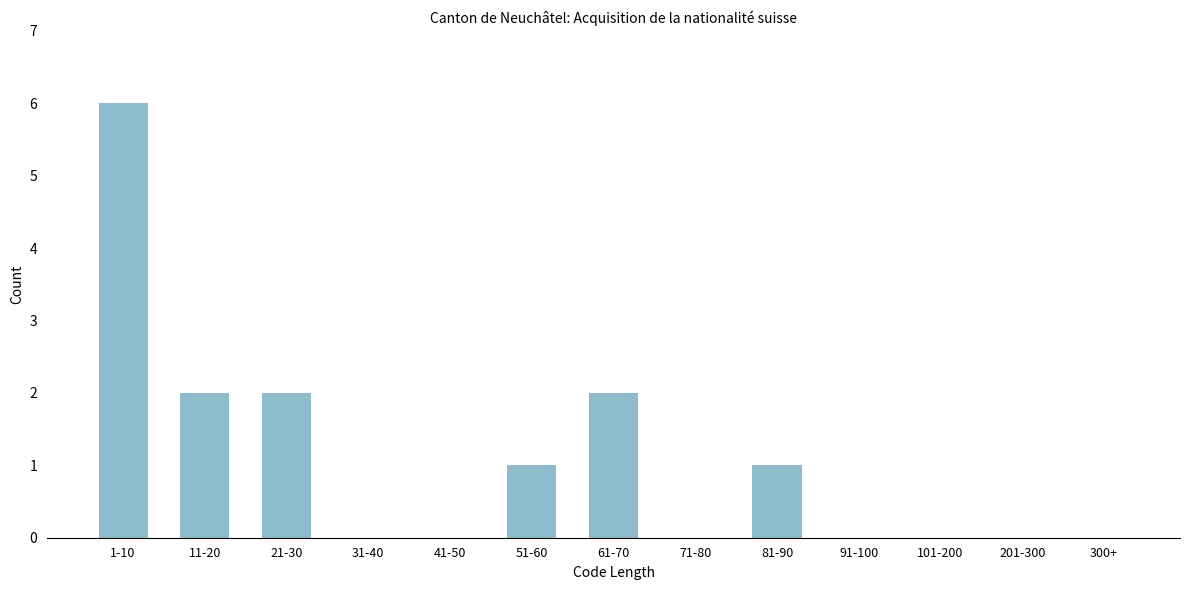

Reading right to left, what are all the values shown in this chart?

300+=0	201-300=0	101-200=0	91-100=0	81-90=1	71-80=0	61-70=2	51-60=1	41-50=0	31-40=0	21-30=2	11-20=2	1-10=6